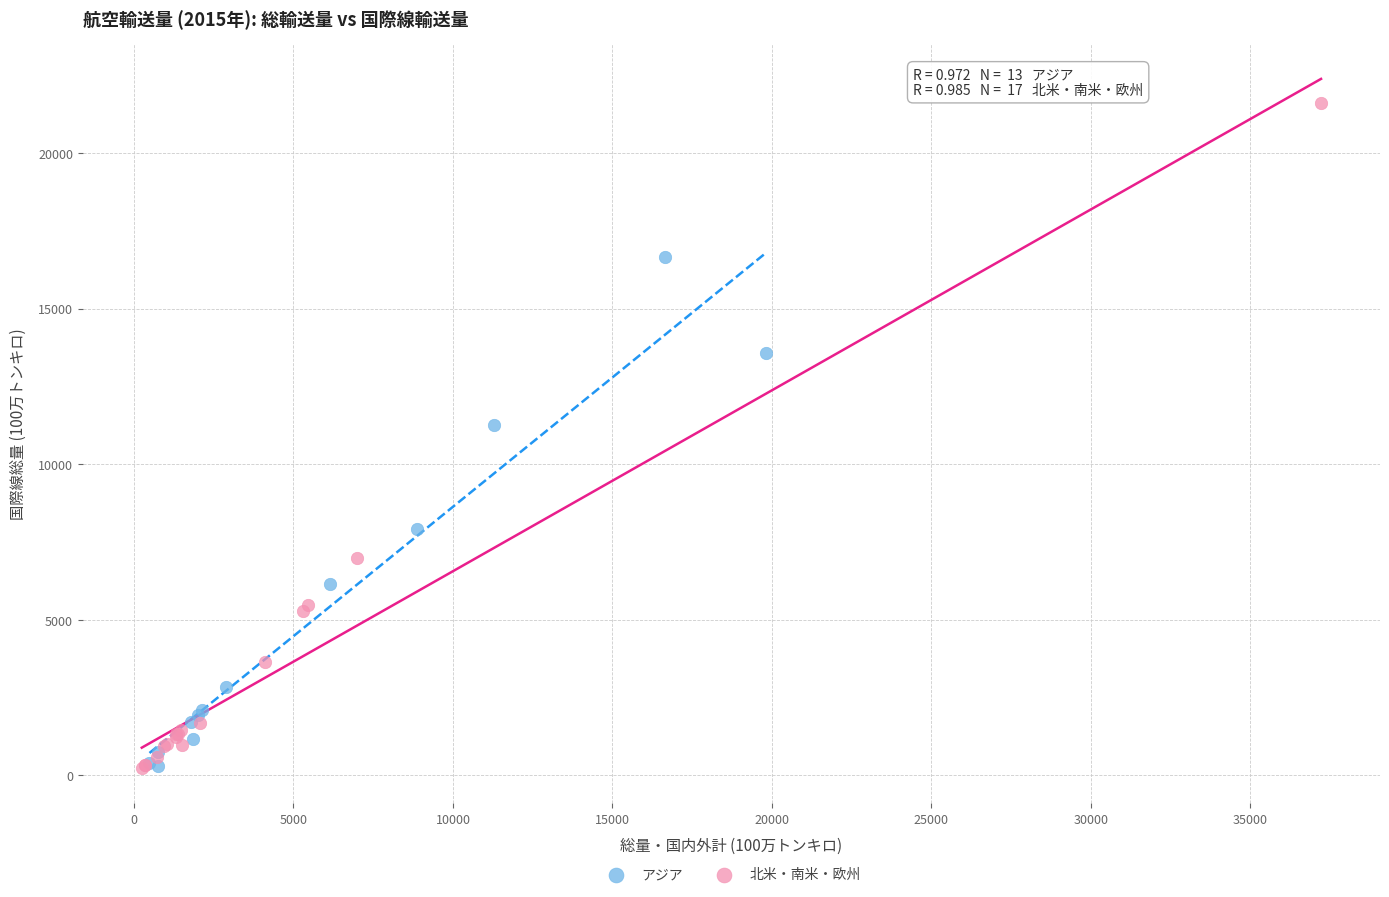

Which series has the widest spread of Y values?

北米・南米・欧州